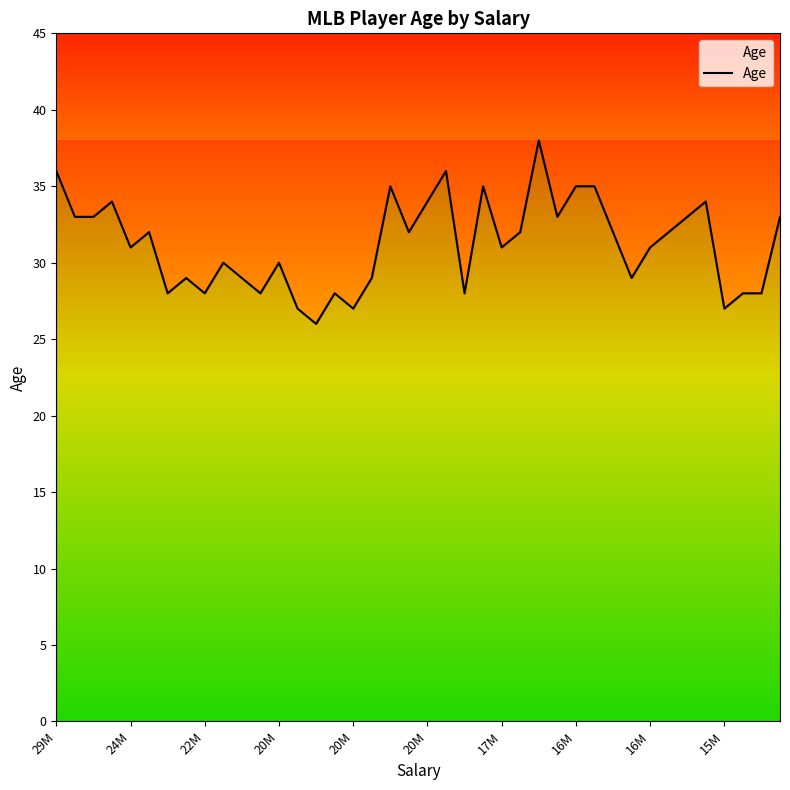

What is the difference between the maximum and minimum values?

12